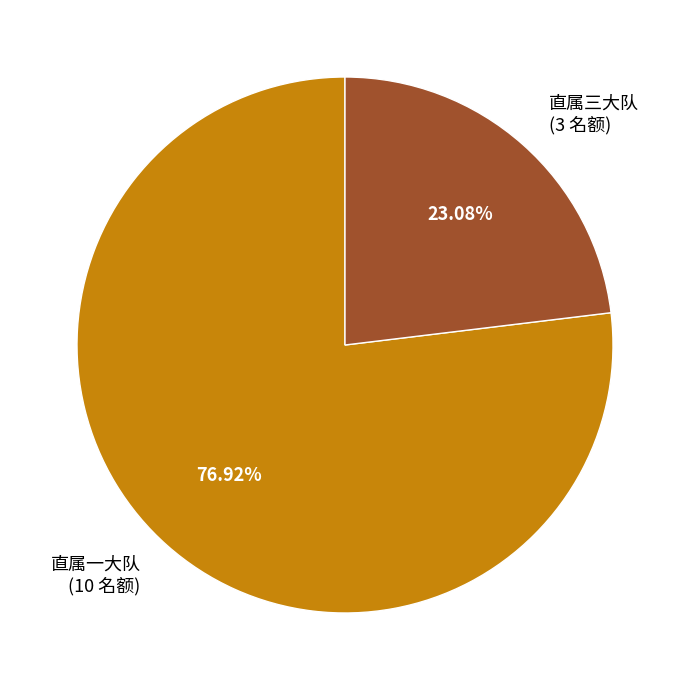

To the nearest percent, what is the average slice percentage?

50%